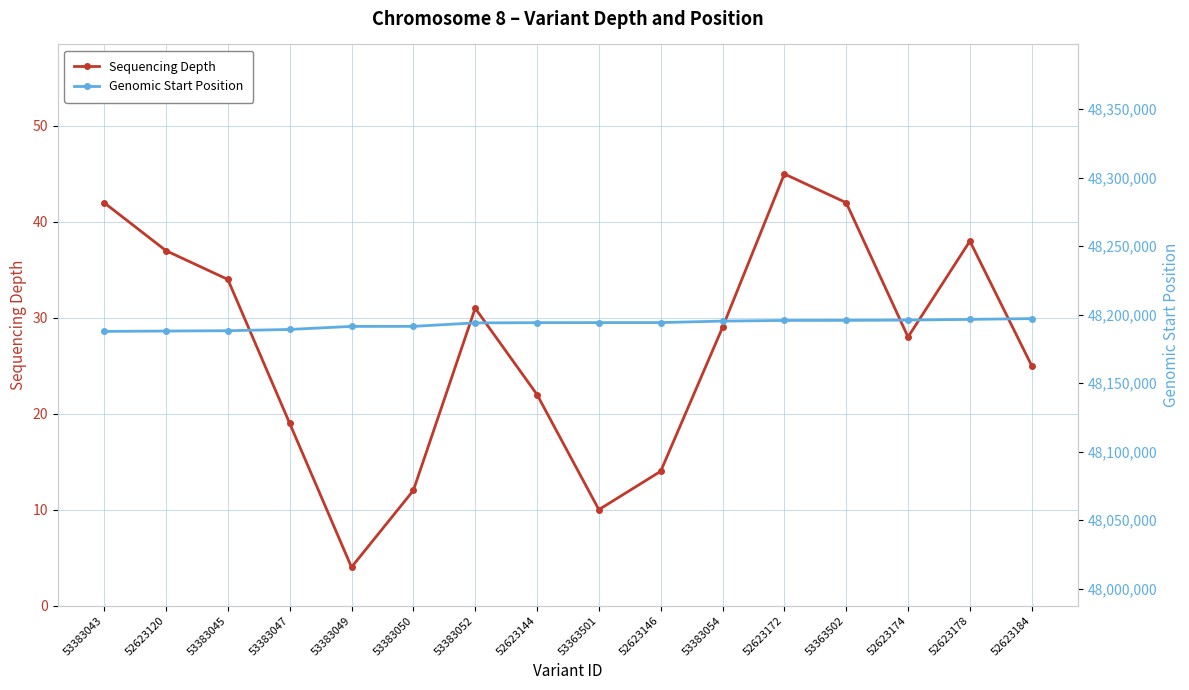

What position from the left is 52623184?

16